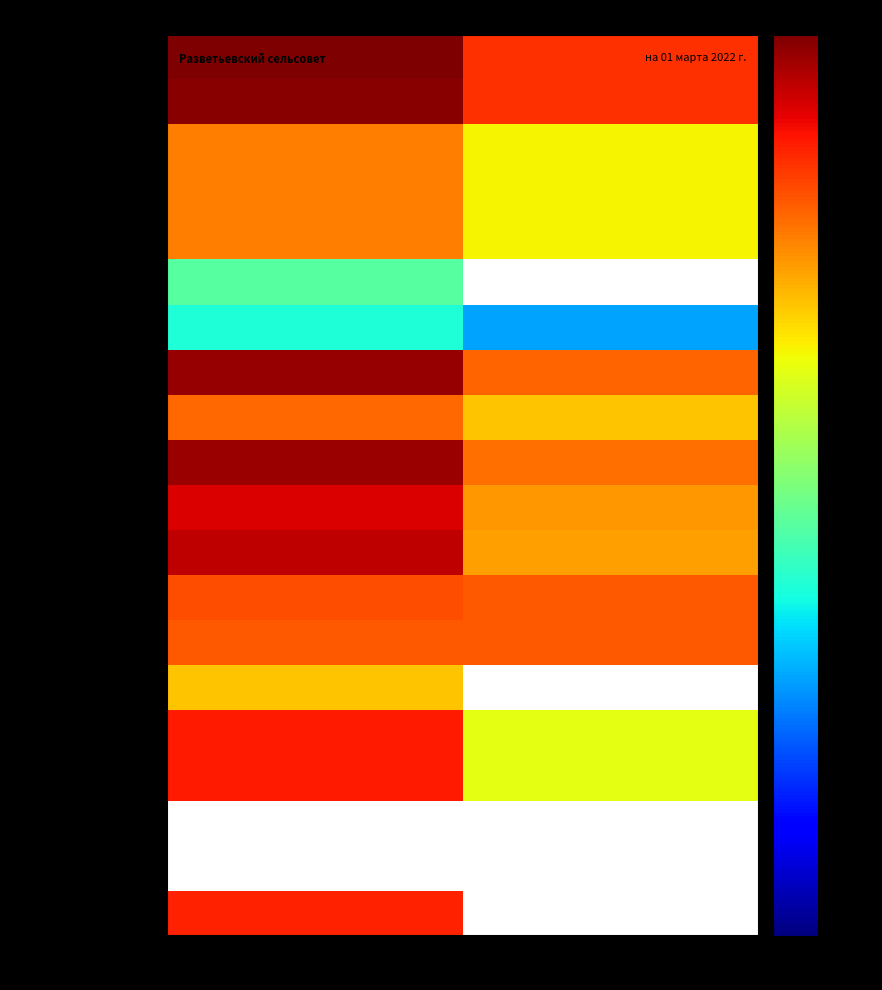

The value of НДФЛ с доходов 3 at Утверждено is 398.0. True or false?

True